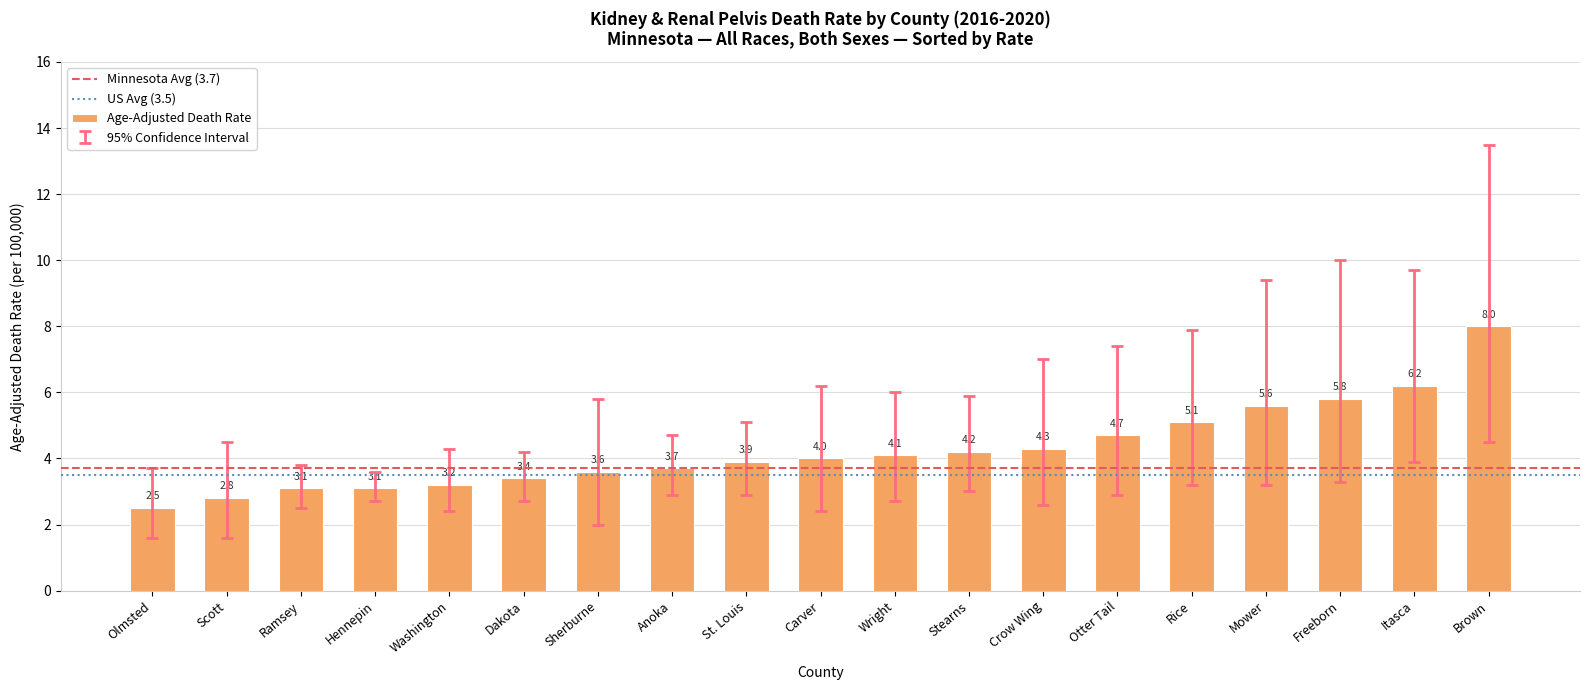

Approximately how many times larger is the value at Brown compared to Crow Wing?

1.9